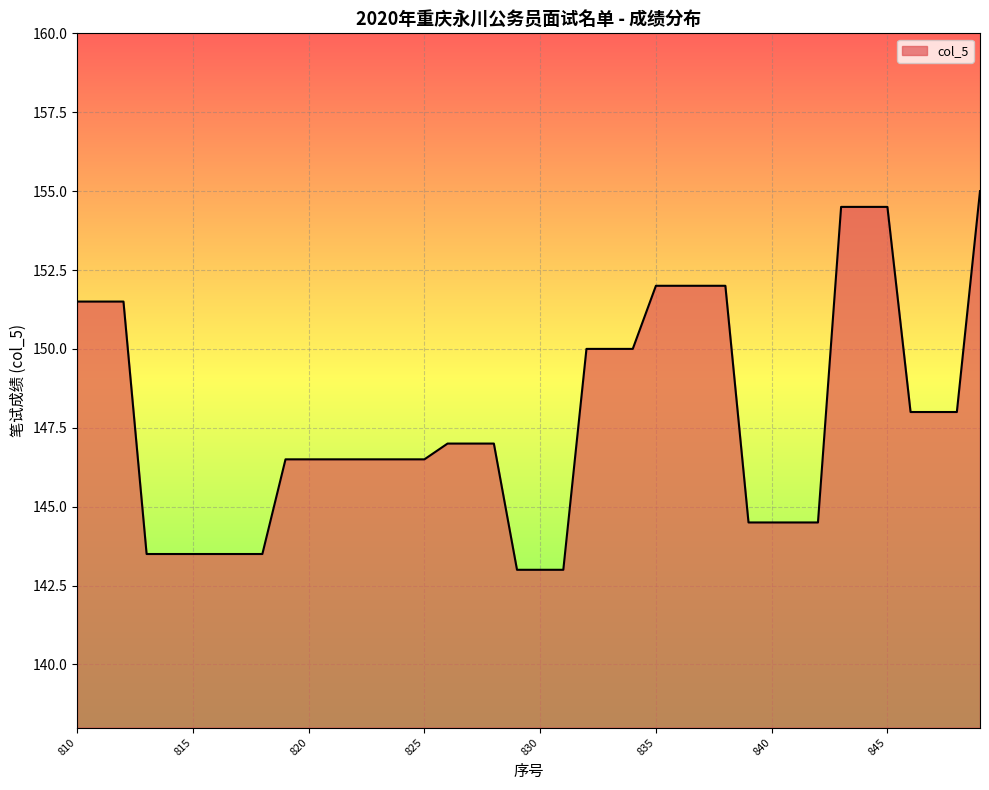

Reading left to right, what are all the values shown in this chart?

151.5	151.5	151.5	143.5	143.5	143.5	143.5	143.5	143.5	146.5	146.5	146.5	146.5	146.5	146.5	146.5	147.0	147.0	147.0	143.0	143.0	143.0	150.0	150.0	150.0	152.0	152.0	152.0	152.0	144.5	144.5	144.5	144.5	154.5	154.5	154.5	148.0	148.0	148.0	155.0